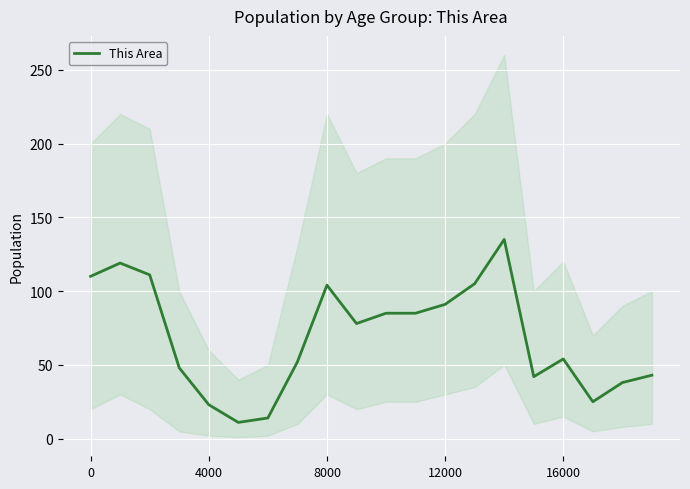

The value of This Area at 8000 is 147. True or false?

False